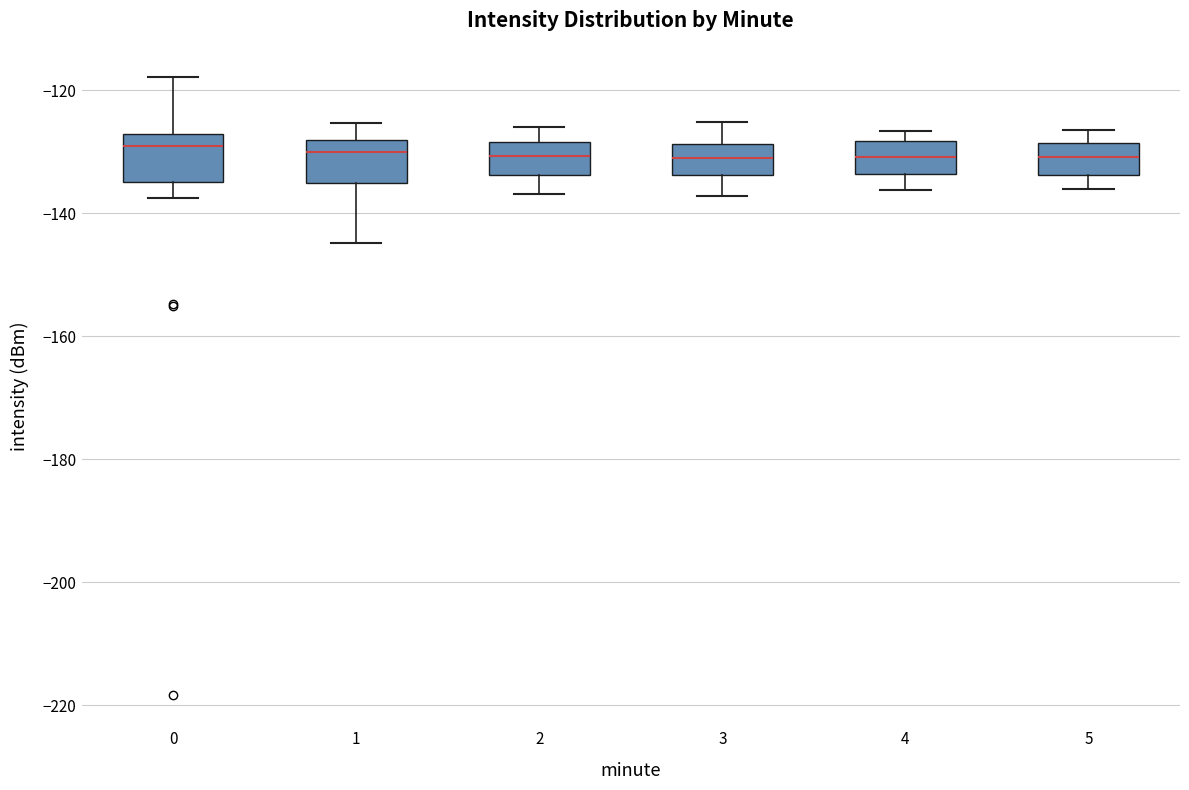

Reading left to right, read every box against the y-axis: the position of its median line, the range the box covers, and the ends of its whiskers. The values are not printed on the chart, so give them approximately, as read against the axis.

0: median -130, box -134 to -128, whiskers -138 to -118
1: median -130, box -136 to -128, whiskers -144 to -126
2: median -130, box -134 to -128, whiskers -136 to -126
3: median -130, box -134 to -128, whiskers -138 to -126
4: median -130, box -134 to -128, whiskers -136 to -126
5: median -130, box -134 to -128, whiskers -136 to -126